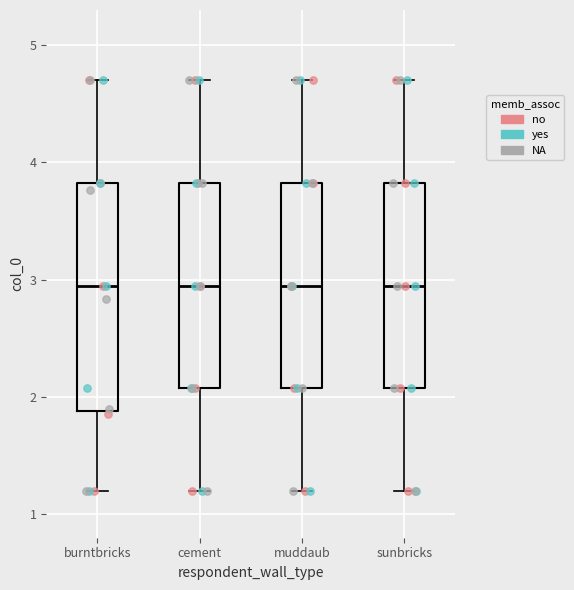

Reading left to right, transcribe this box plot: for each box, give where its median line is, the range the box spans, and where its two whiskers end, as read against the y-axis. The values are not printed on the chart, so give them approximately, as read against the axis.

burntbricks: median 2.9, box 1.9 to 3.8, whiskers 1.2 to 4.7
cement: median 2.9, box 2.1 to 3.8, whiskers 1.2 to 4.7
muddaub: median 2.9, box 2.1 to 3.8, whiskers 1.2 to 4.7
sunbricks: median 2.9, box 2.1 to 3.8, whiskers 1.2 to 4.7